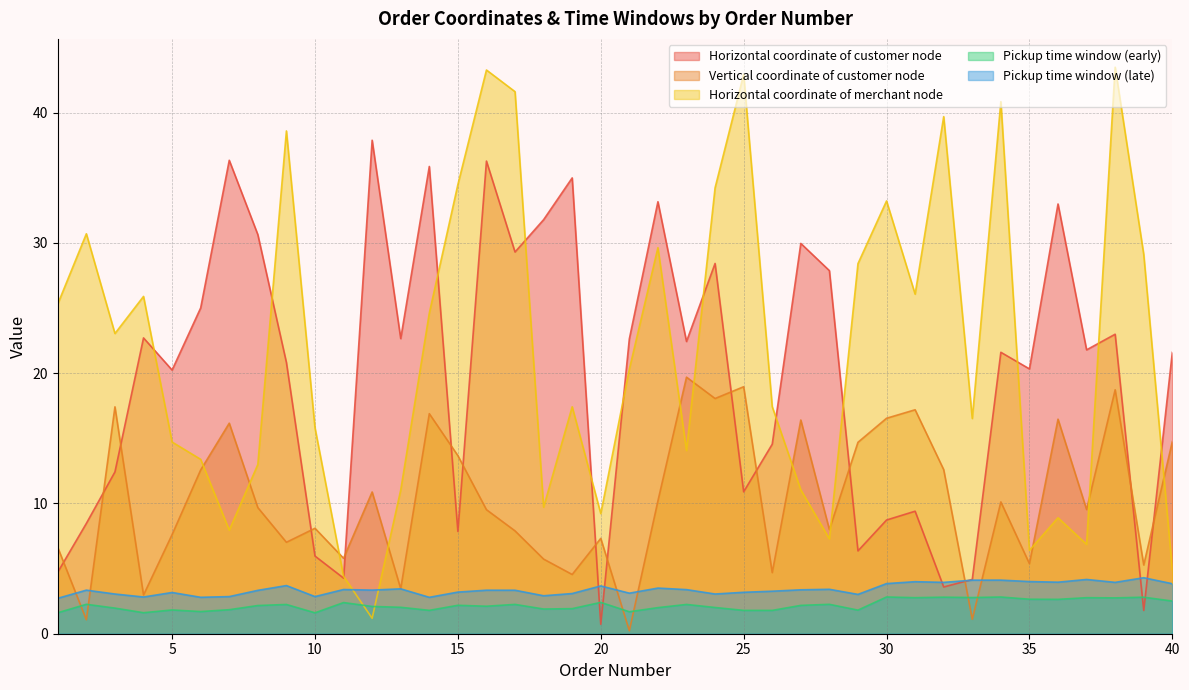

How many values in the Horizontal coordinate of customer node series are below 21?

18